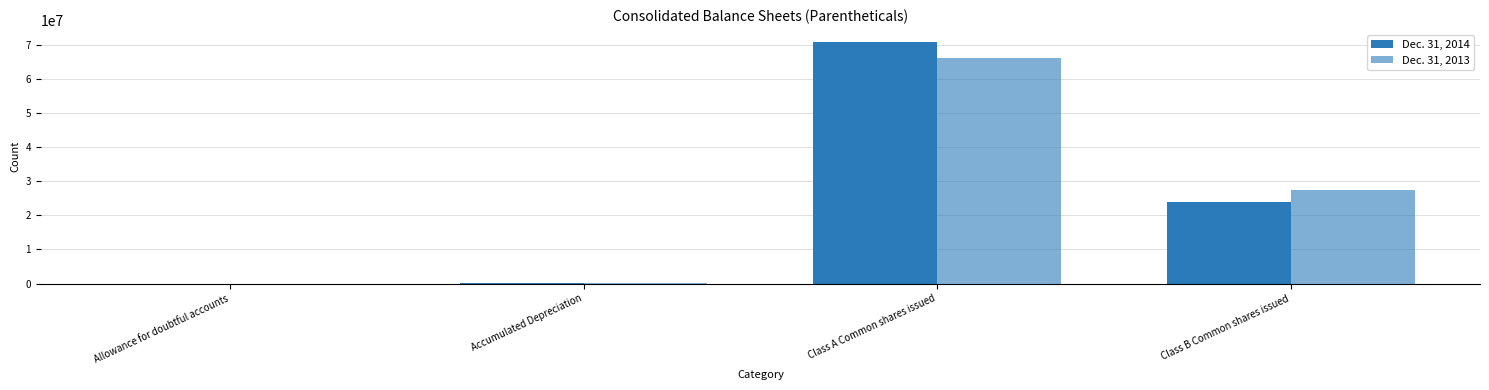

Count the number of categories in the chart.

4